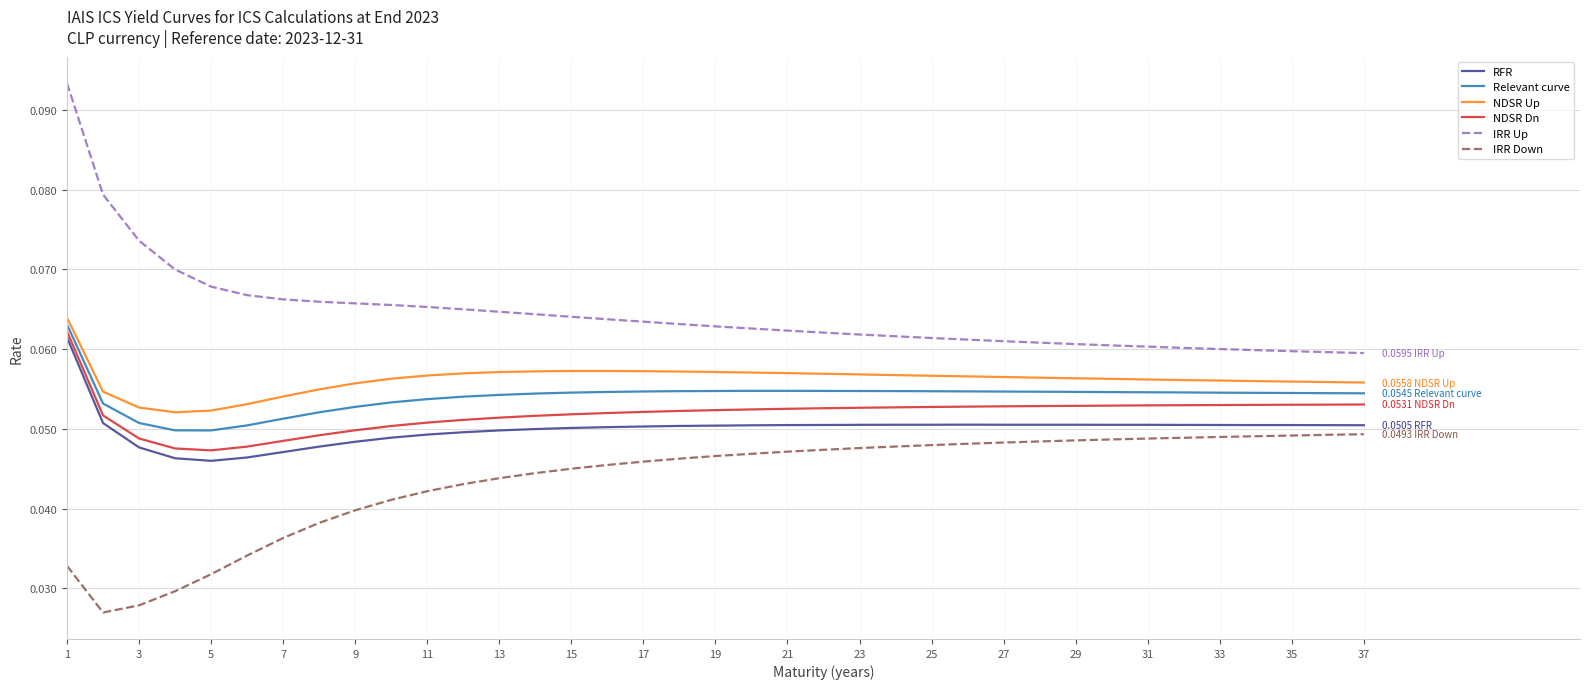

Does the chart display data point markers on the line(s)?

No